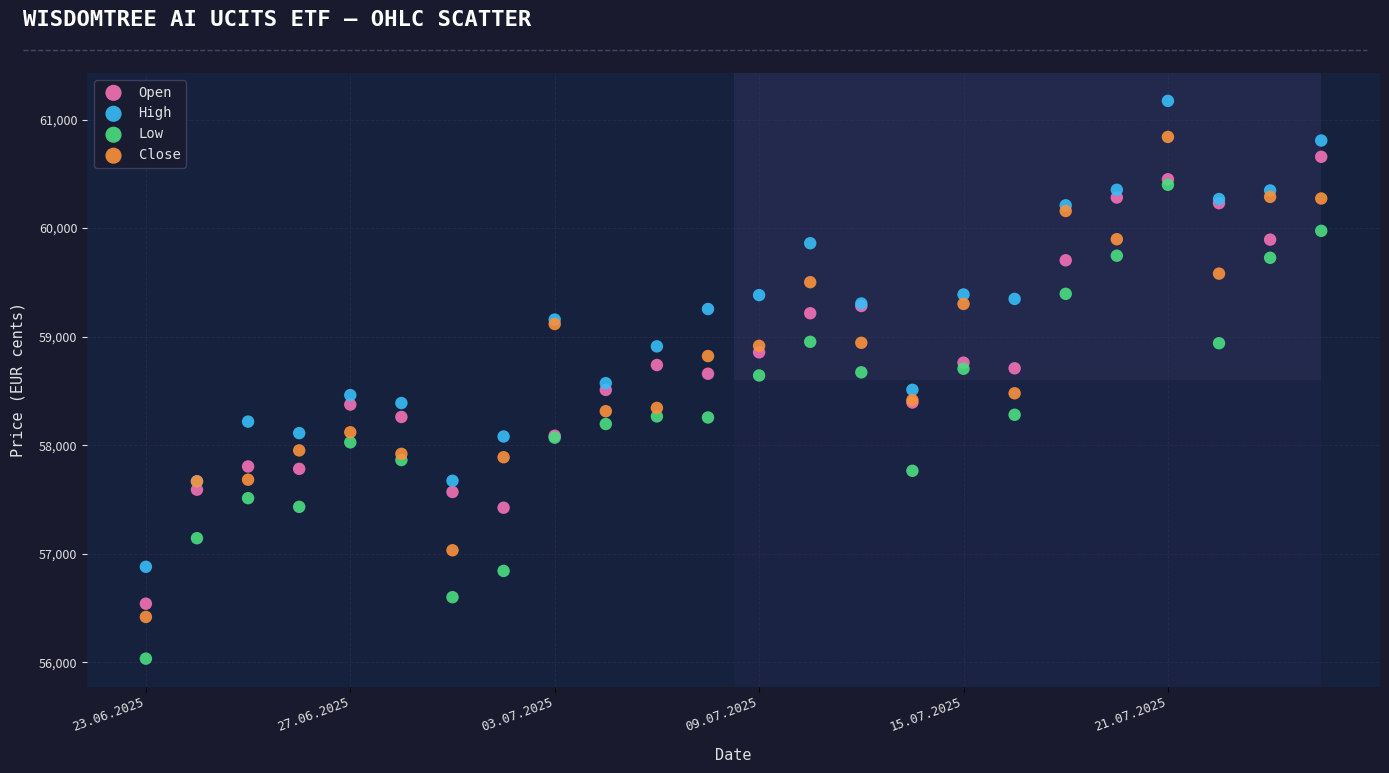

Which series reaches the maximum Y coordinate?

High